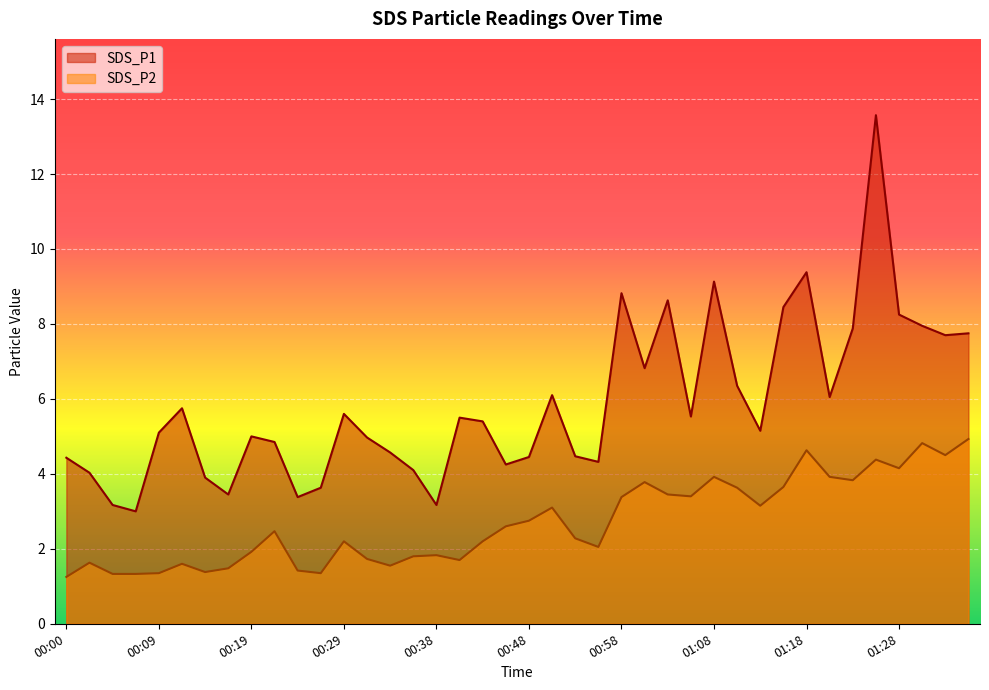

Is it true that SDS_P1 equals 5.6 at 00:29?

True